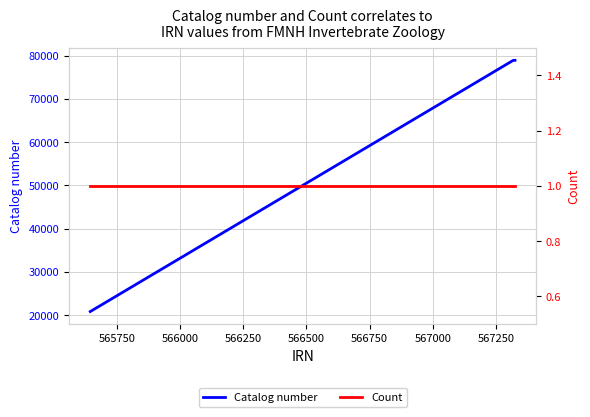

What is the highest value of the Catalog number series?

78913